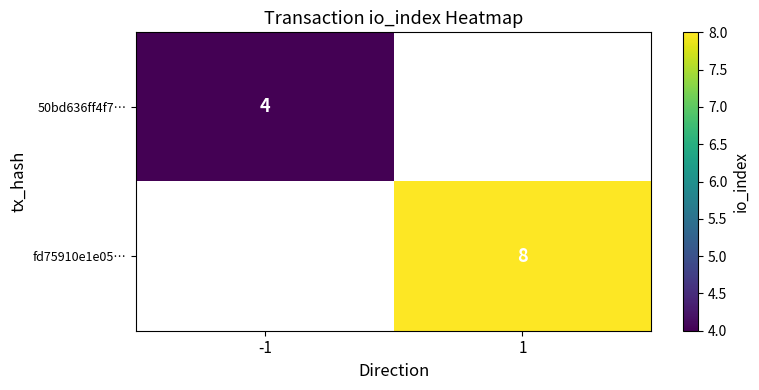

Which label corresponds to the largest value in the chart?

1